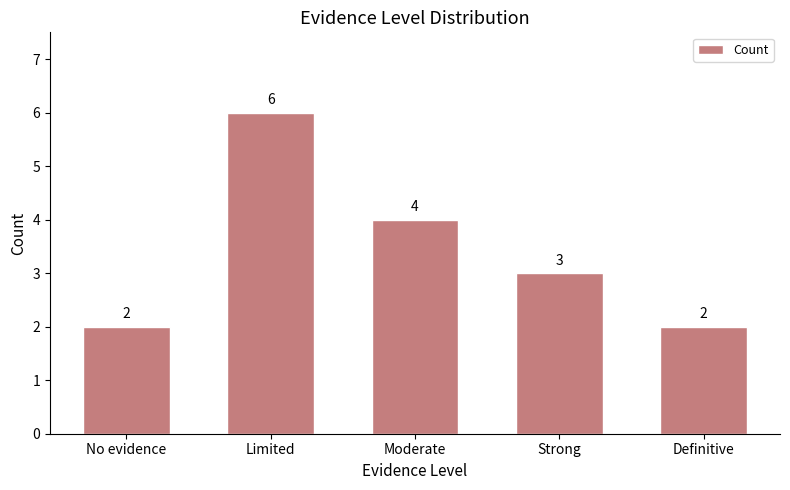

What is the ratio of the value at Limited to the value at Definitive?

3.0